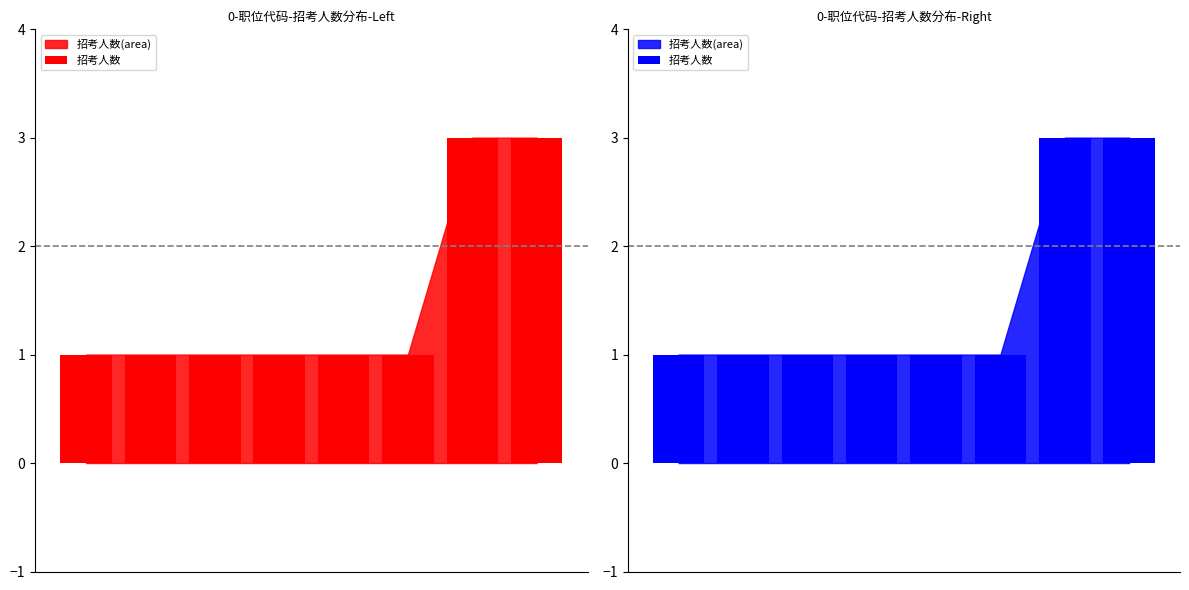

How many bars are there in total?

8